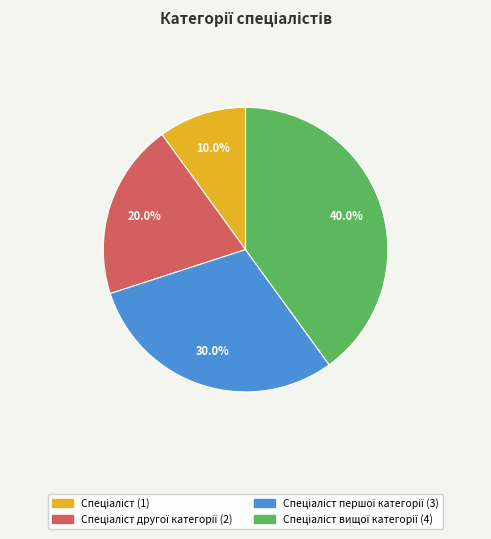

Is there a majority slice in this chart?

No